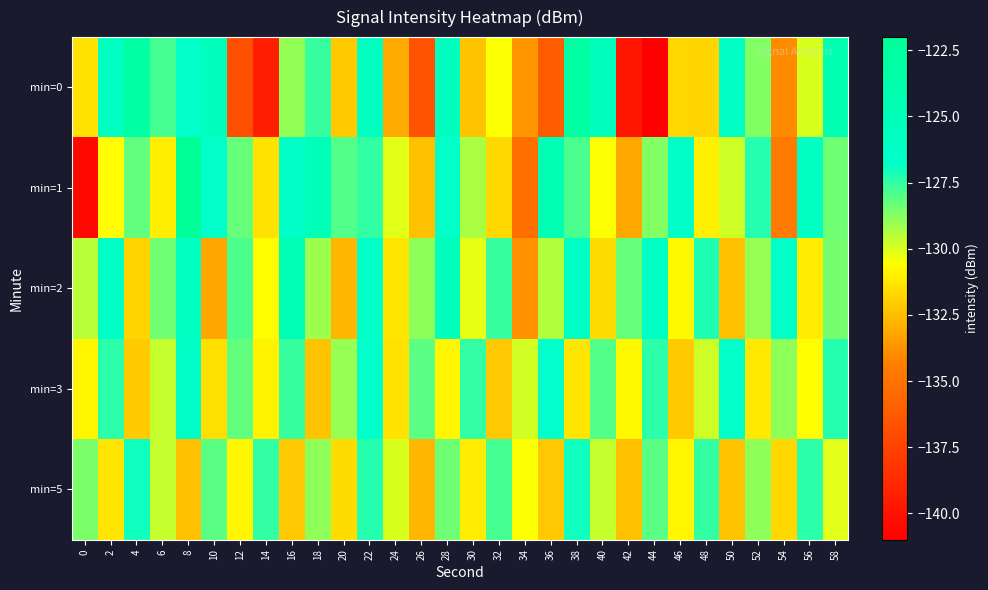

Which series changed the most between 22 and 42?

min=0